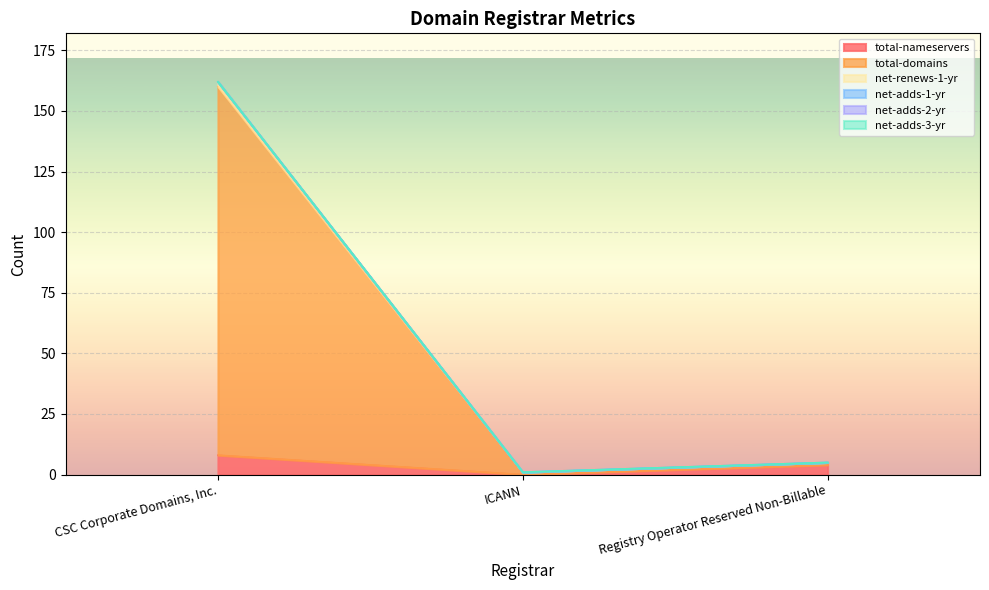

Which category has the lowest value in the net-renews-1-yr series?

ICANN